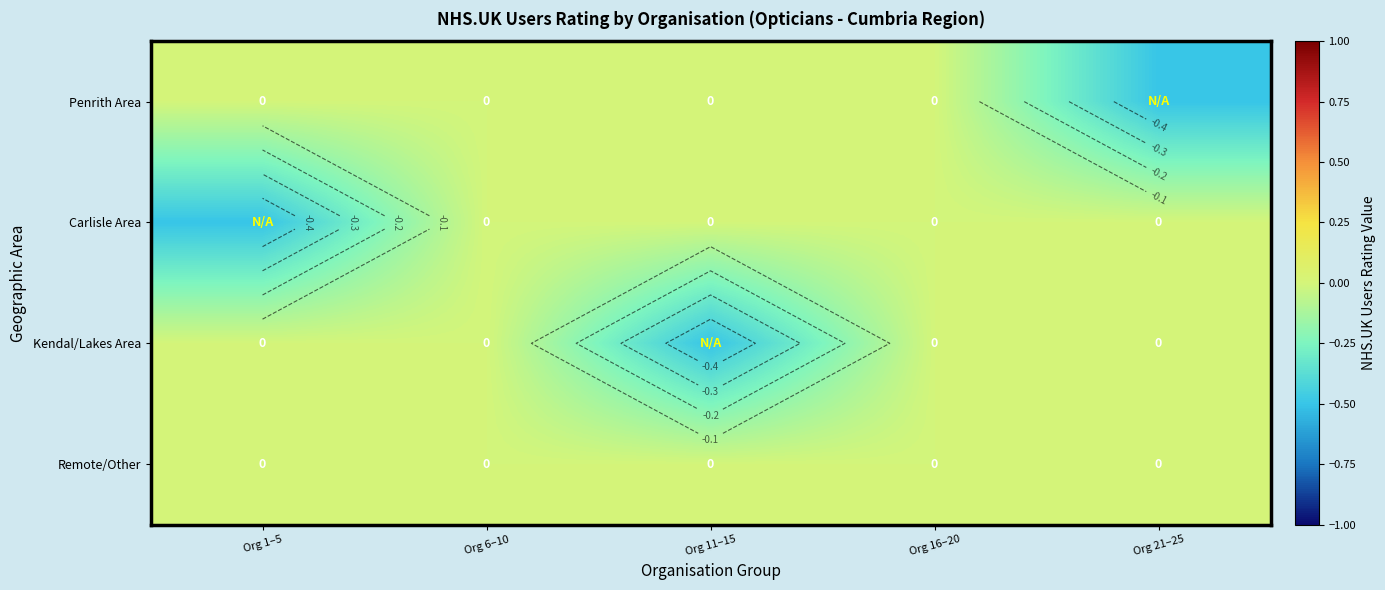

How many values in Penrith Area are below zero?

1